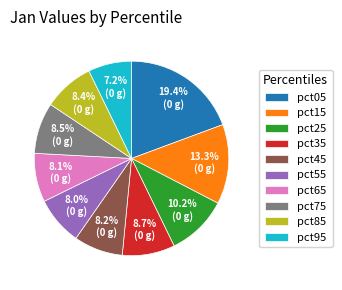

Does pct85 represent more than half of the total?

No